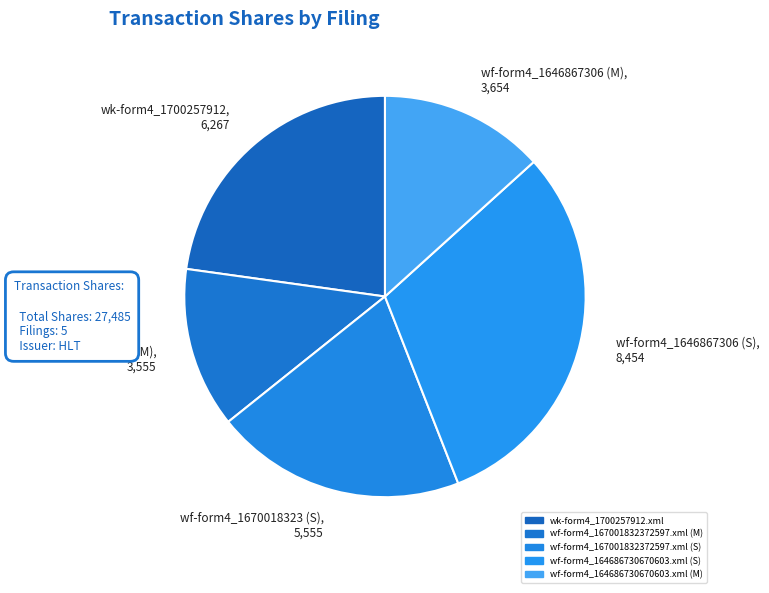

Is the sum of wf-form4_1670018323 (S), 5,555 and wf-form4_1670018323 (M), 3,555 greater than half?

No